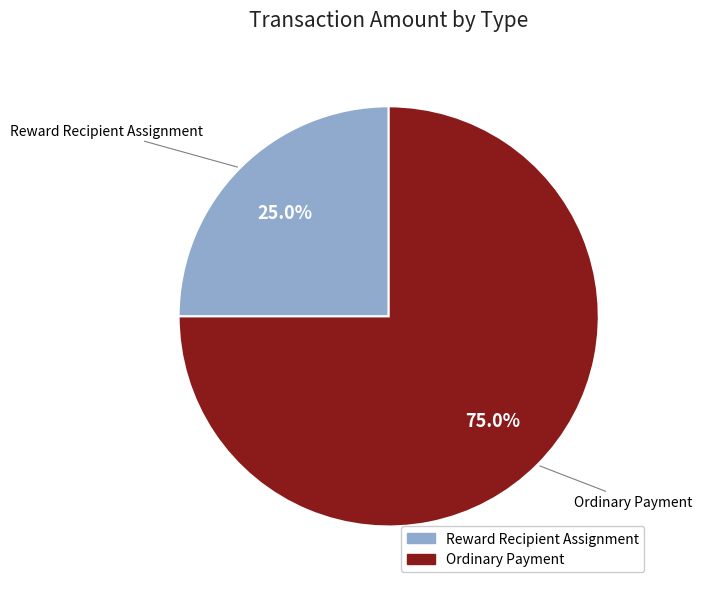

Is there a majority slice in this chart?

Yes